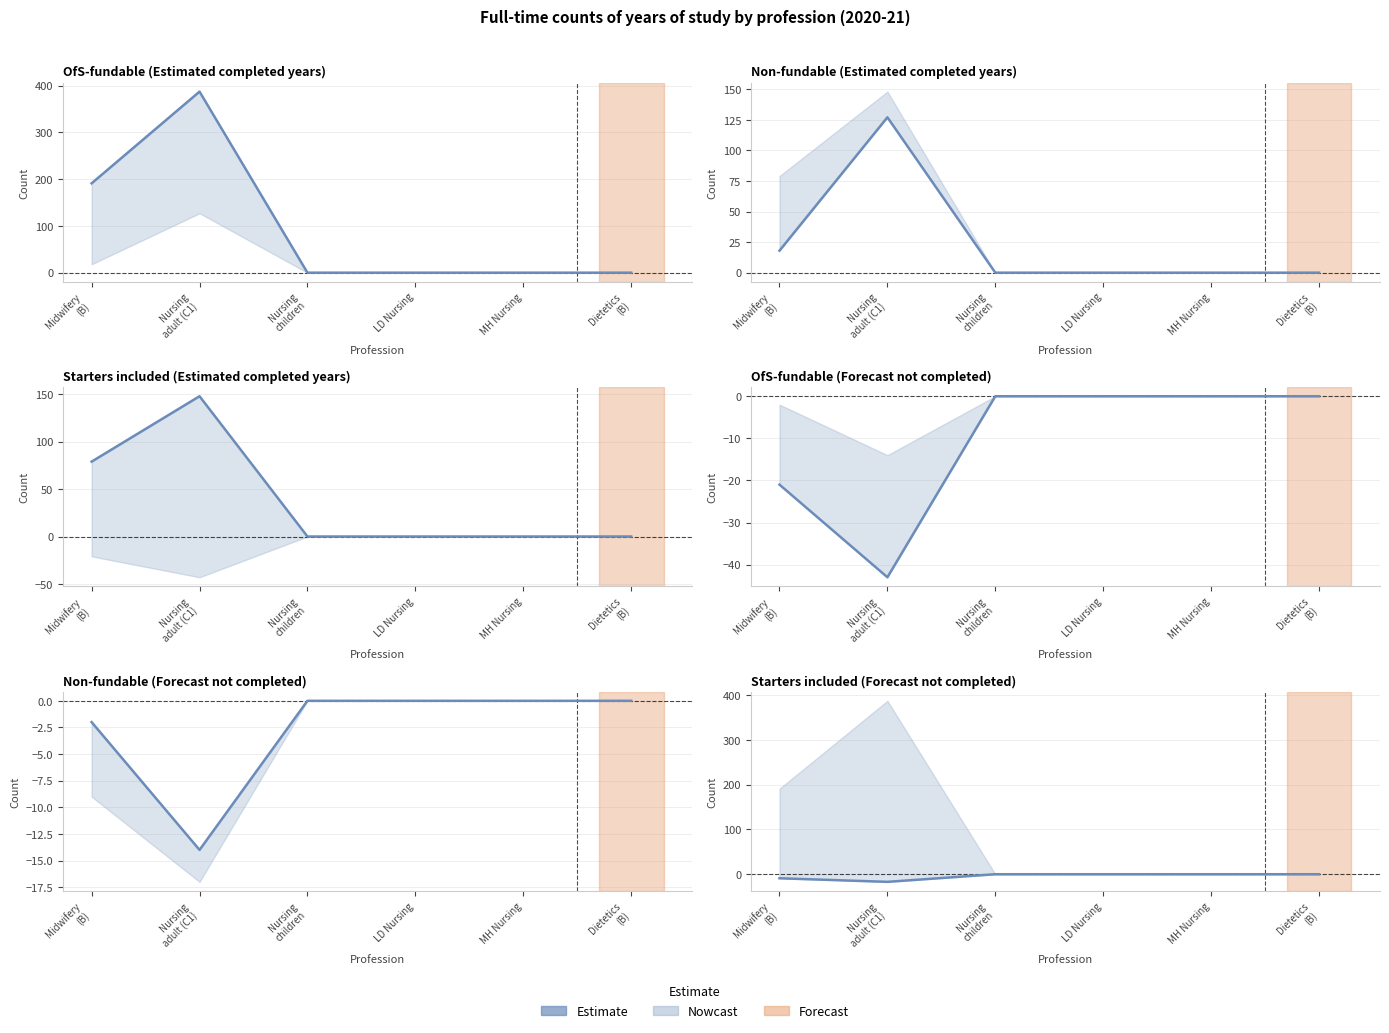

What is the label of the 6th point from the right?

Midwifery
(B)